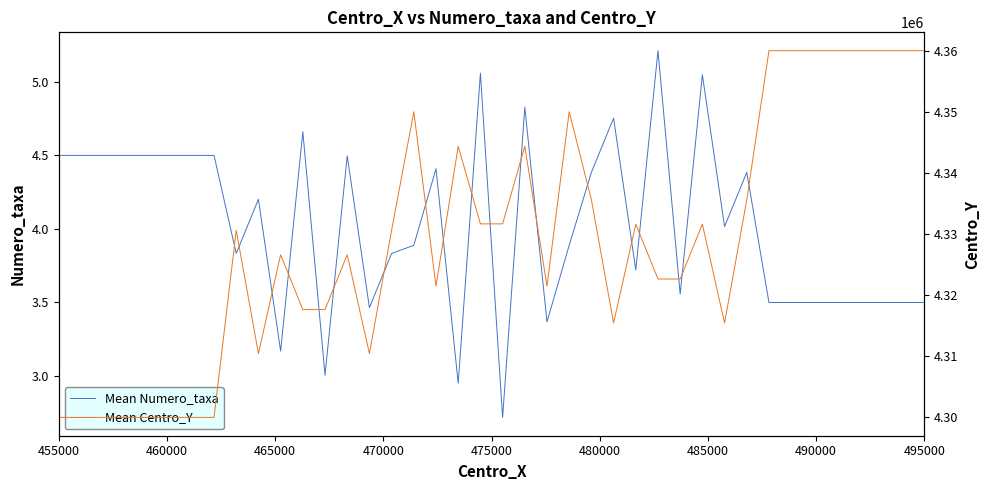

What is the minimum value for Mean Numero_taxa?

2.7